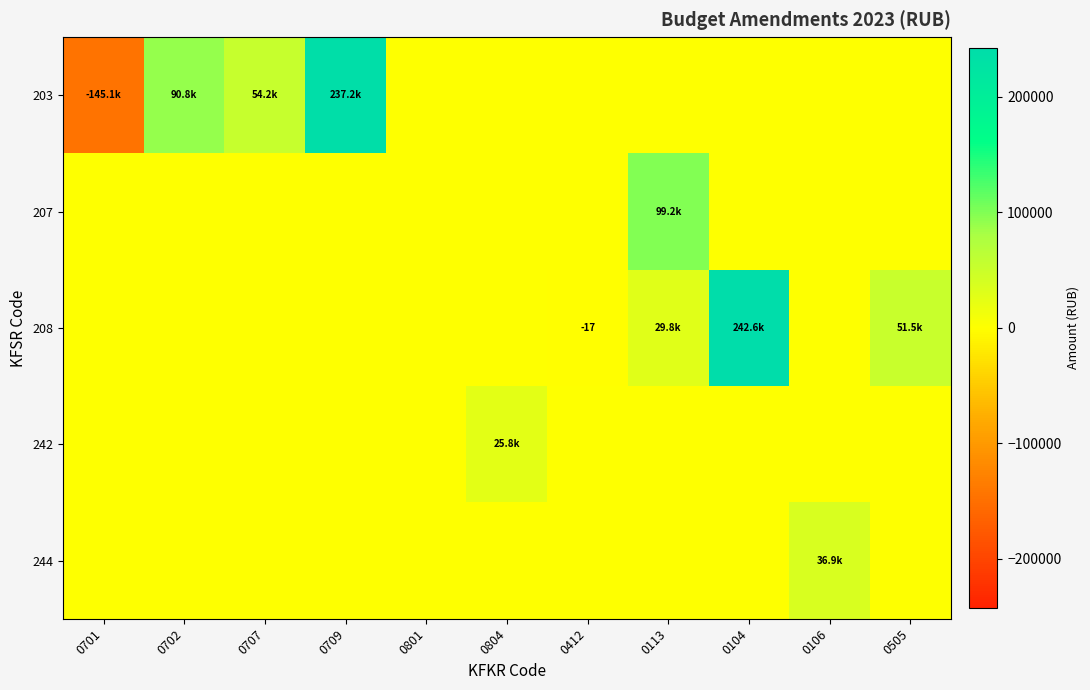

Is it true that 208 equals -4.5 at 0412?

False